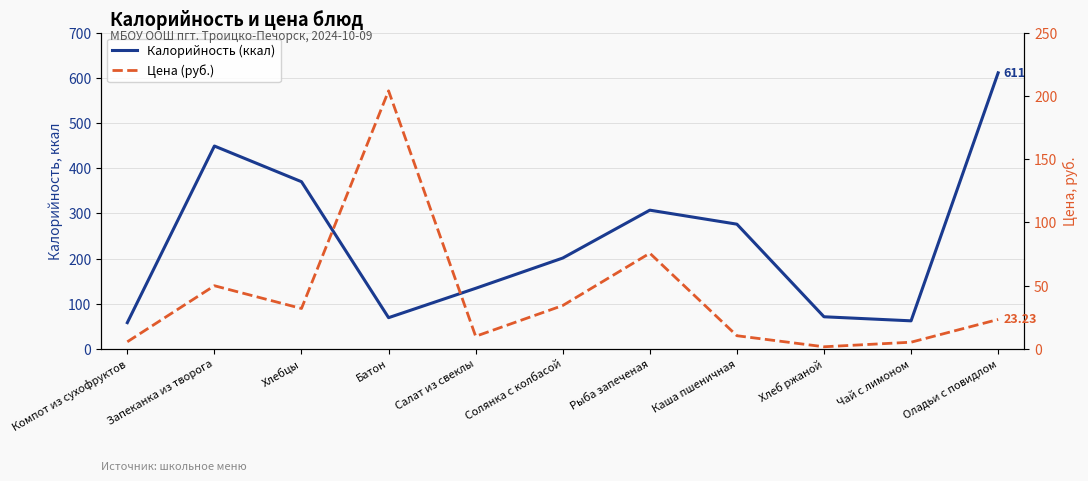

What is the value of the Цена (руб.) point at the 1st from the left?

5.6